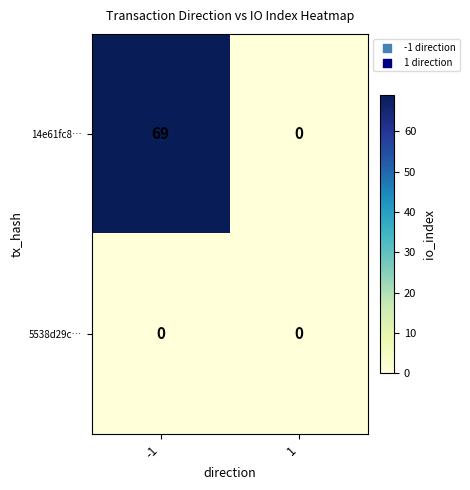

Reading left to right, what are all the values shown in this chart?

14e61fc8…: 69	0
5538d29c…: 0	0